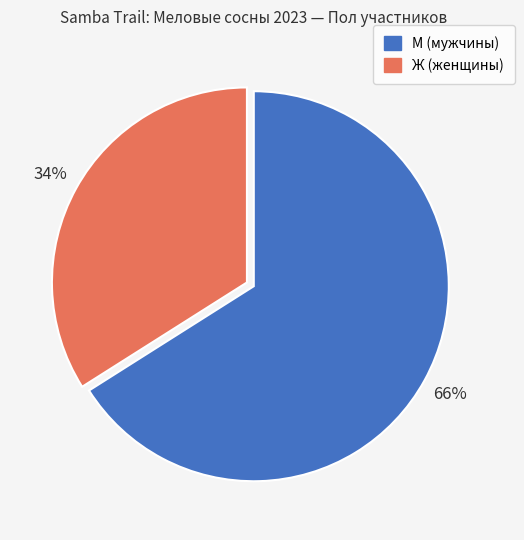

Combined, do Ж and М account for over 50%?

Yes